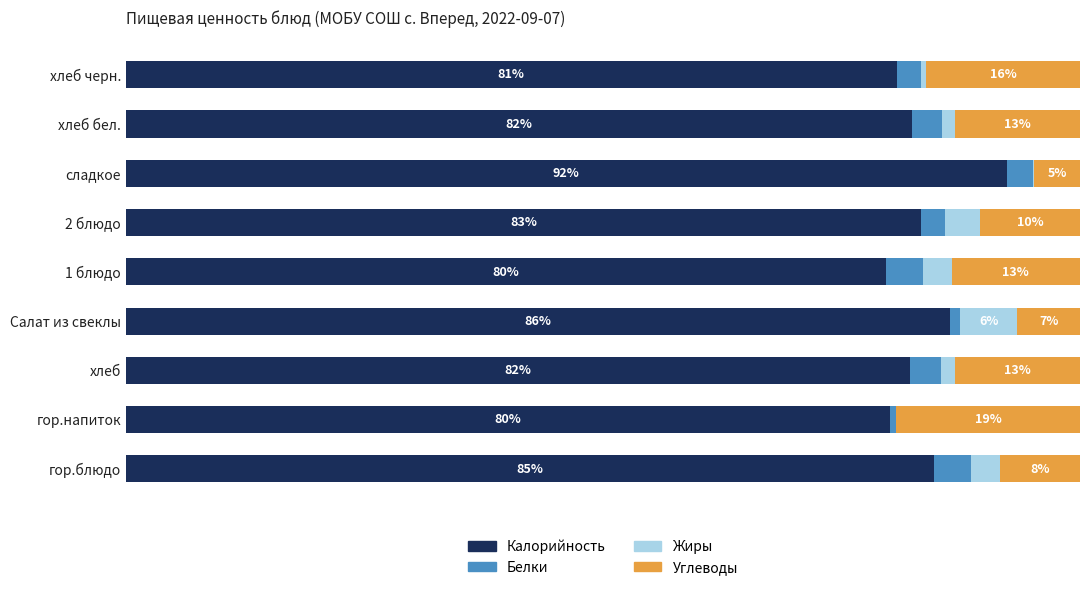

At which label does Калорийность reach its peak?

сладкое